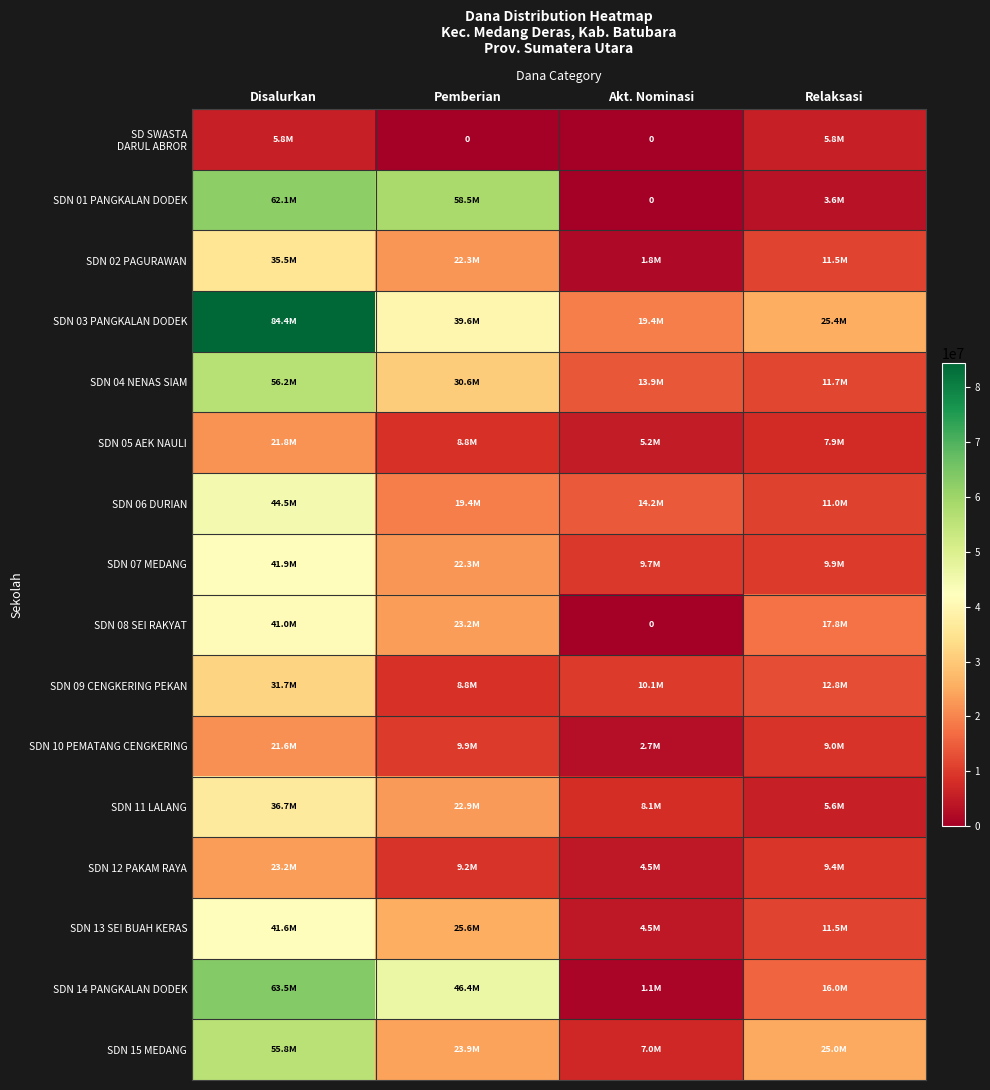

True or false: SDN 06 DURIAN has a value of 4337822 at Relaksasi.

False